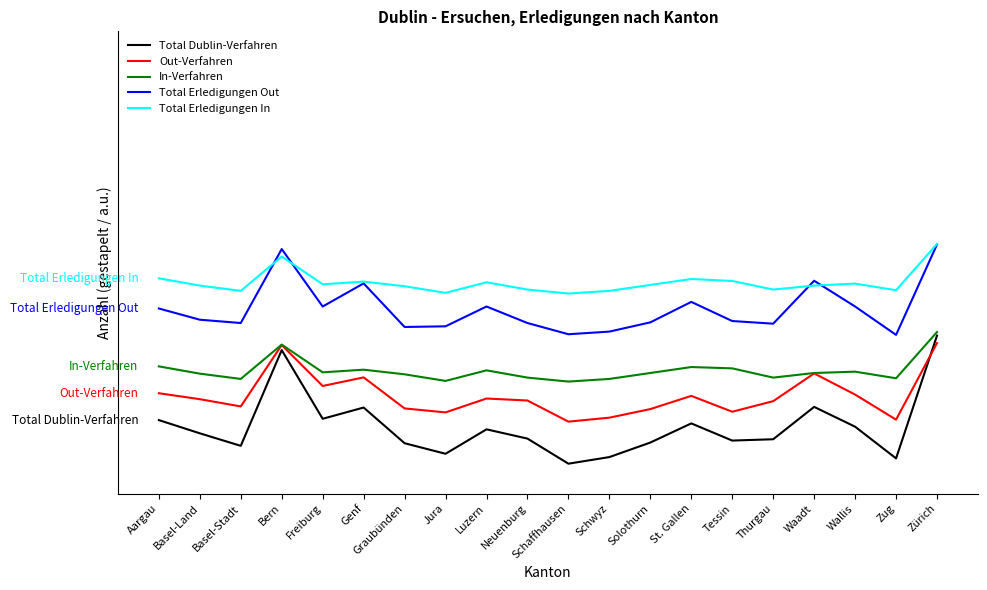

Where does the Total Erledigungen Out series first go above 69?

Aargau